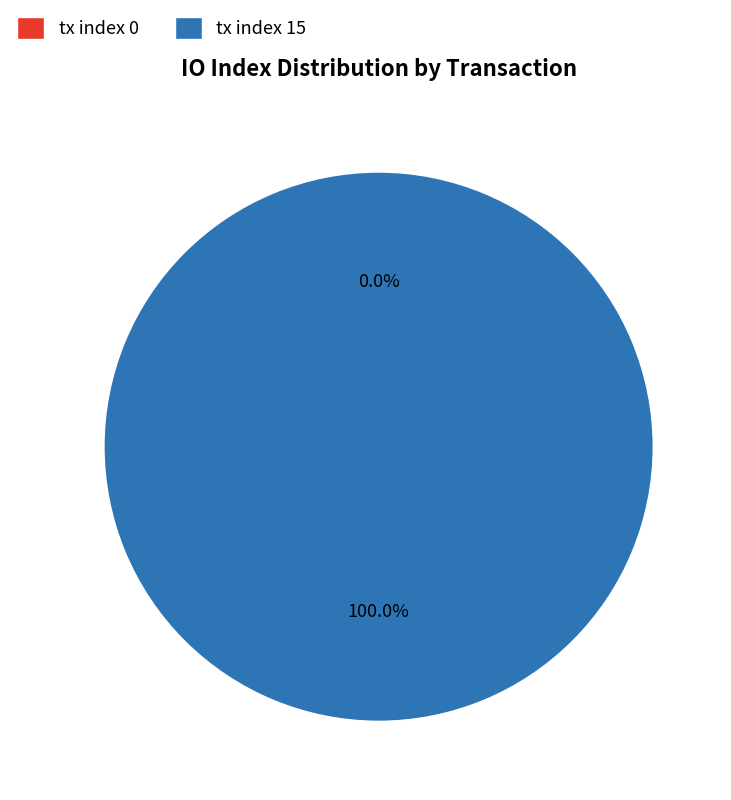

Which slice is the largest?

tx index 15